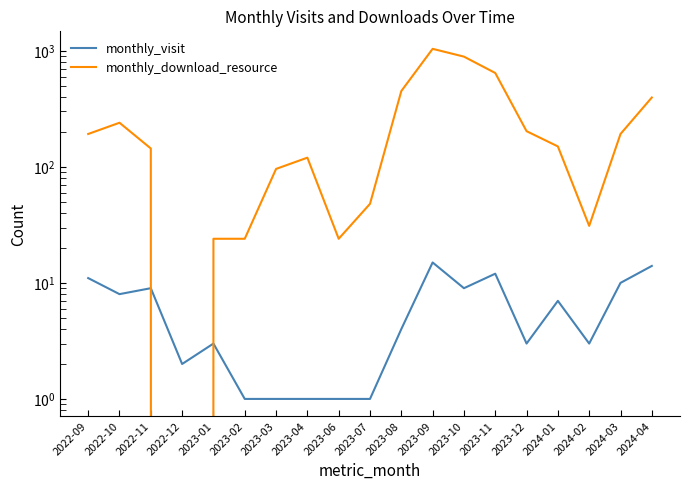

Reading left to right, transcribe all the data shown in this chart.

monthly_visit: 2022-09=11	2022-10=8	2022-11=9	2022-12=2	2023-01=3	2023-02=1	2023-03=1	2023-04=1	2023-06=1	2023-07=1	2023-08=4	2023-09=15	2023-10=9	2023-11=12	2023-12=3	2024-01=7	2024-02=3	2024-03=10	2024-04=14
monthly_download_resource: 2022-09=192	2022-10=240	2022-11=144	2022-12=0	2023-01=24	2023-02=24	2023-03=96	2023-04=120	2023-06=24	2023-07=48	2023-08=450	2023-09=1040	2023-10=891	2023-11=644	2023-12=203	2024-01=150	2024-02=31	2024-03=192	2024-04=396